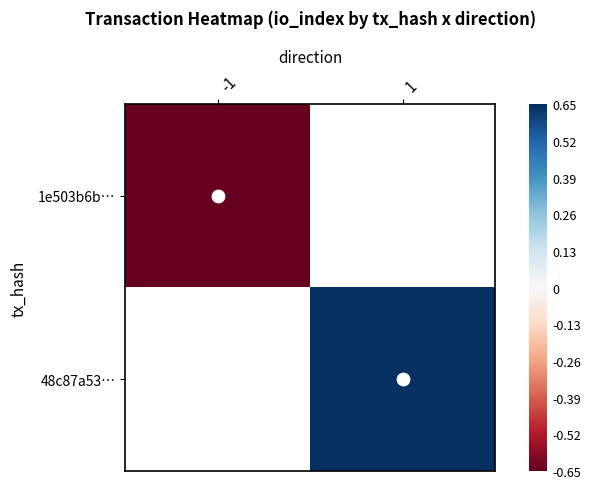

How many categories are shown in the chart?

2